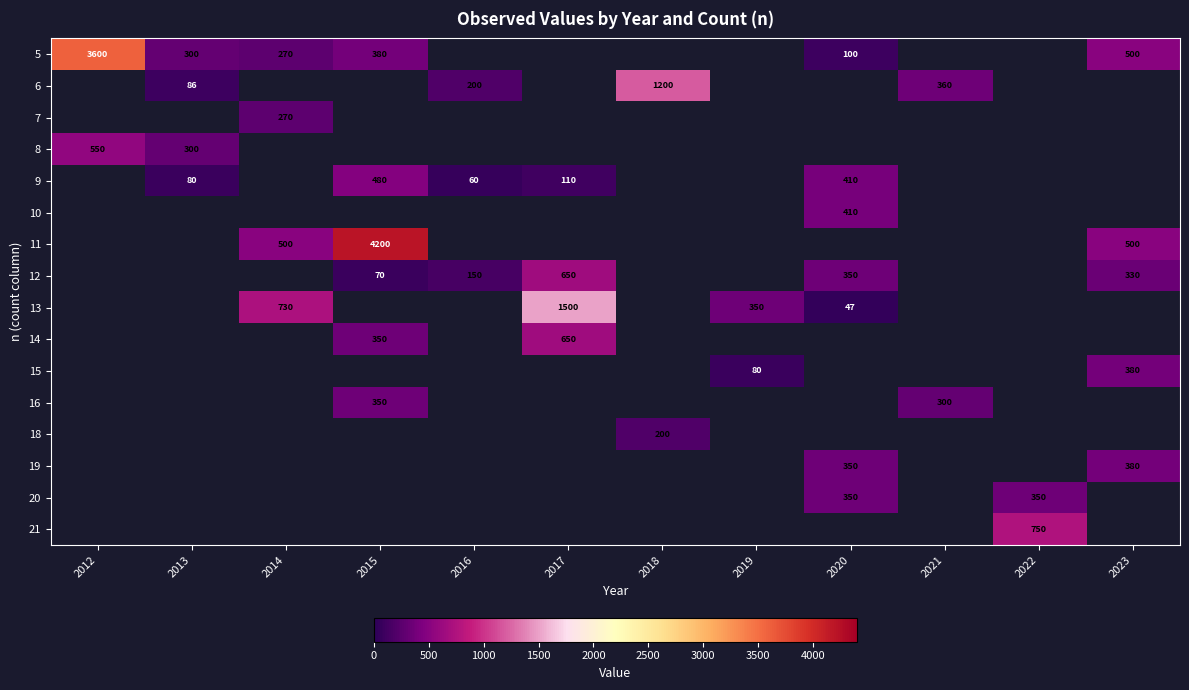

Is it true that 11 equals 4200 at 2015?

True